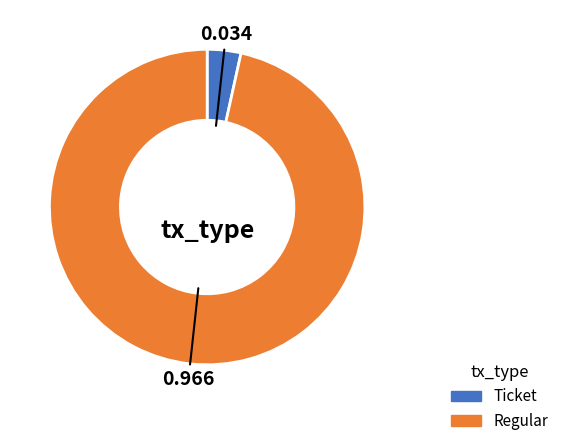

Is there a majority slice in this chart?

Yes